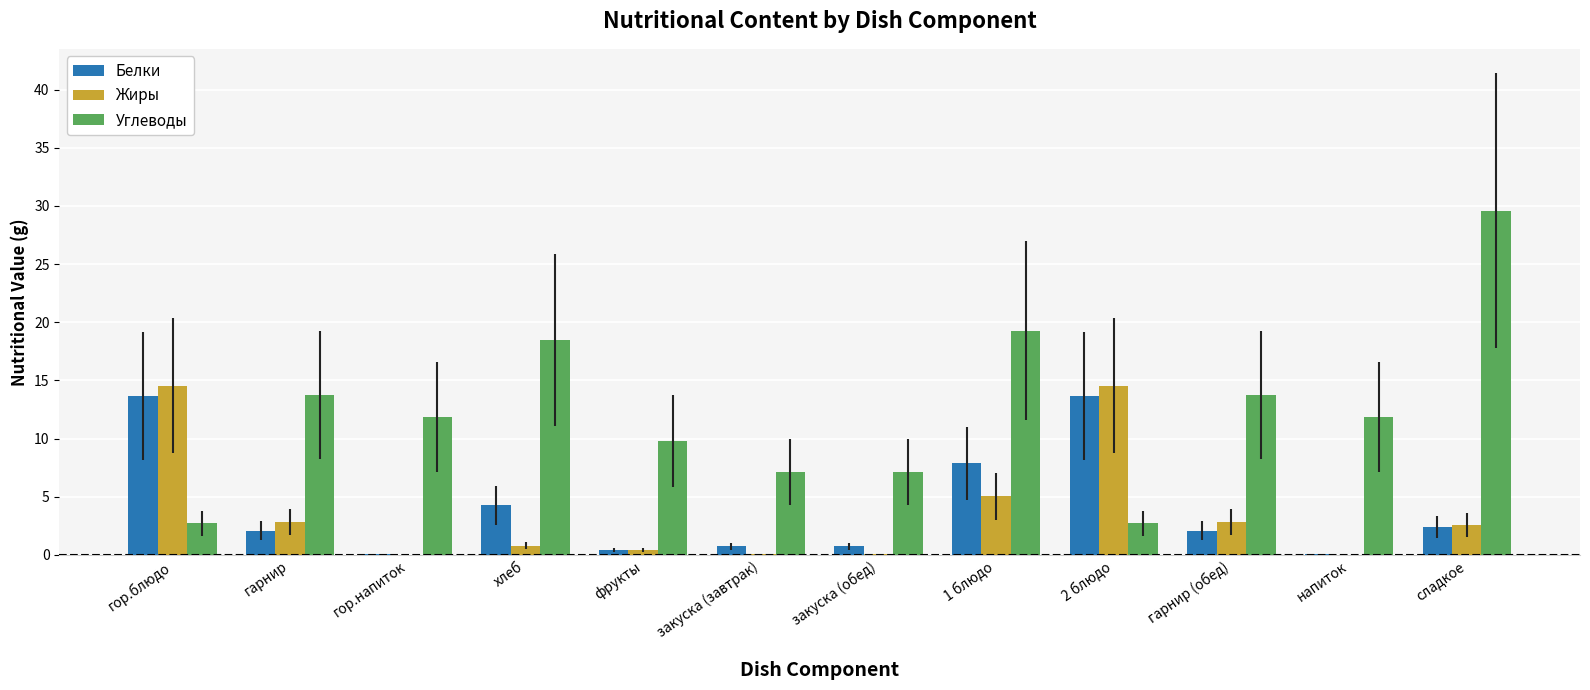

Is it true that Жиры equals 14.5 at гор.блюдо?

True